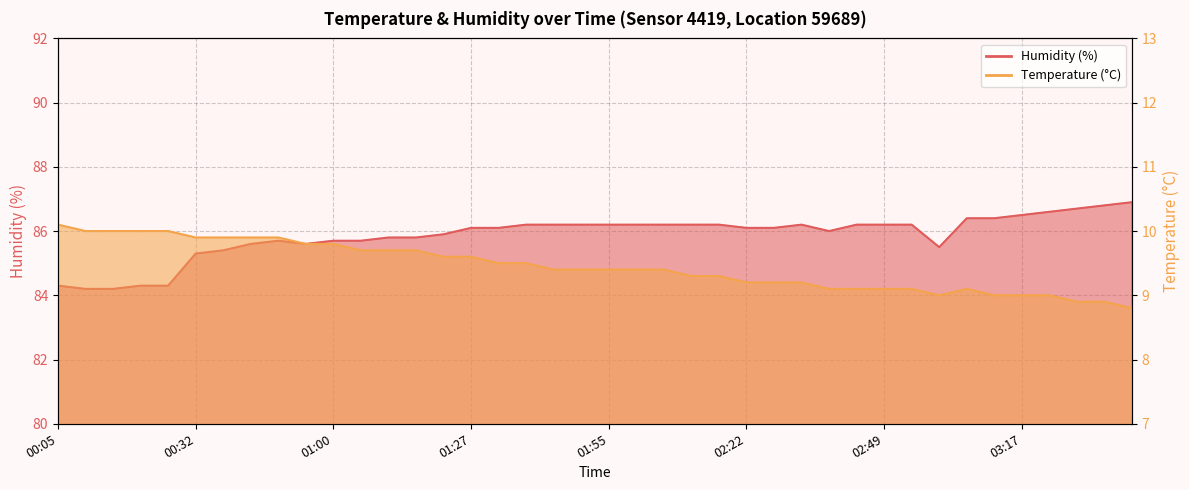

Is it true that Temperature (°C) equals 9.1 at 03:06?

True